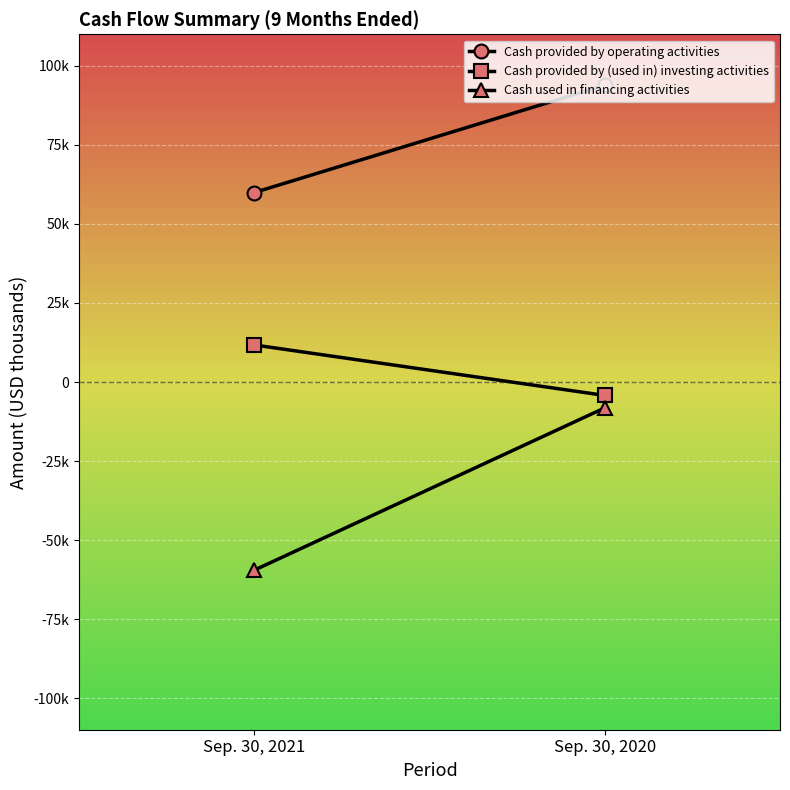

Between Sep. 30, 2021 and Sep. 30, 2020, which series saw the biggest shift?

Cash used in financing activities